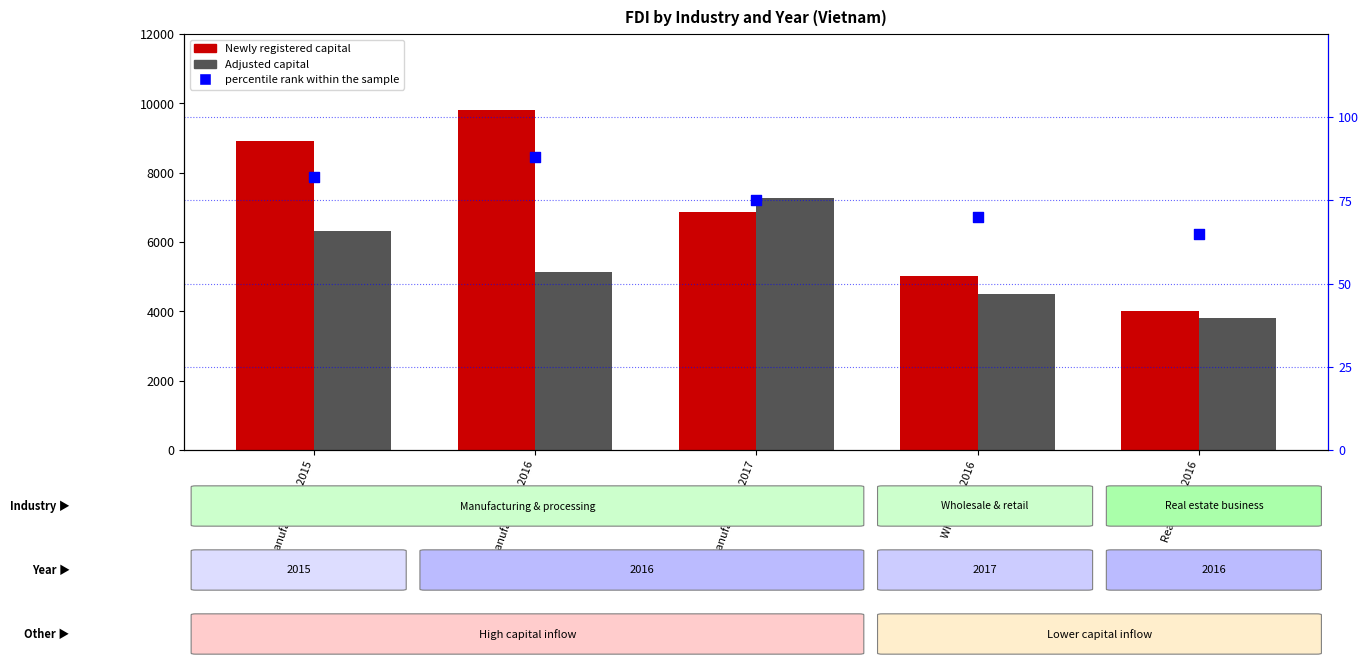

Which series reaches the minimum Y coordinate?

percentile rank within the sample